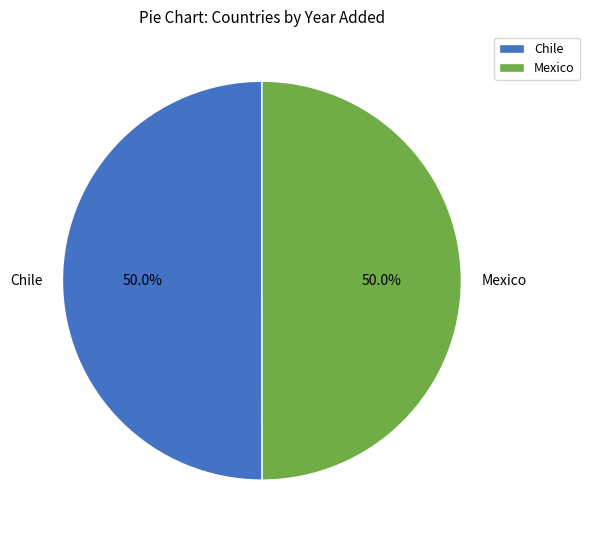

What percentage do Chile and Mexico together represent?

100.0%